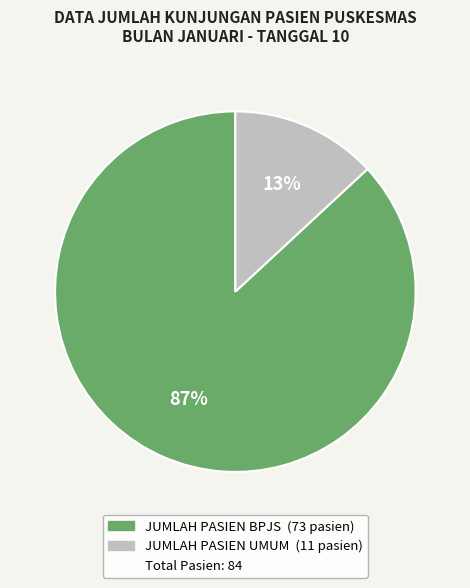

To the nearest percent, what is the difference between the largest and smallest slice percentages?

74%